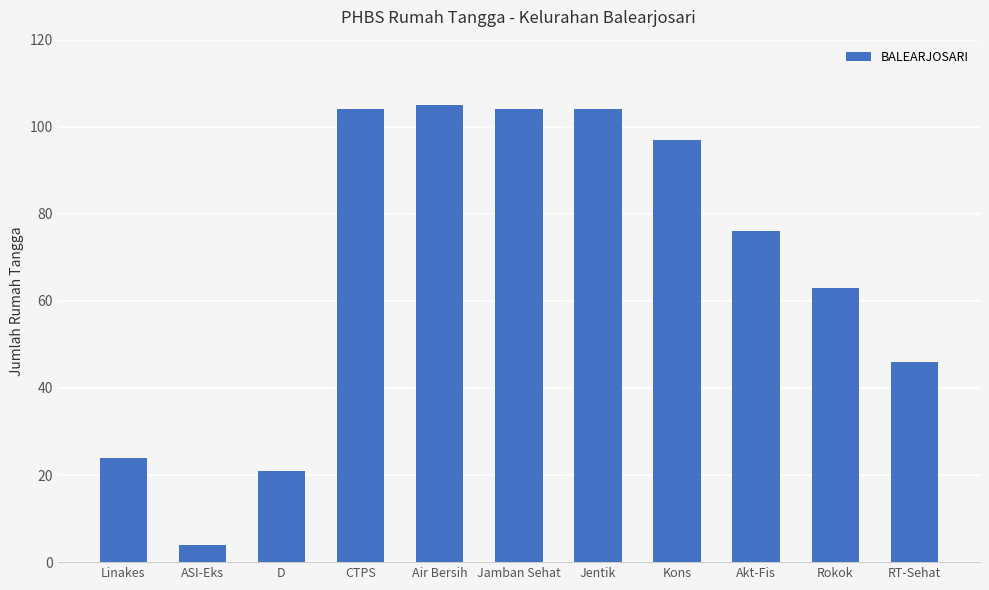

What is the label of the 10th bar from the right?

ASI-Eks